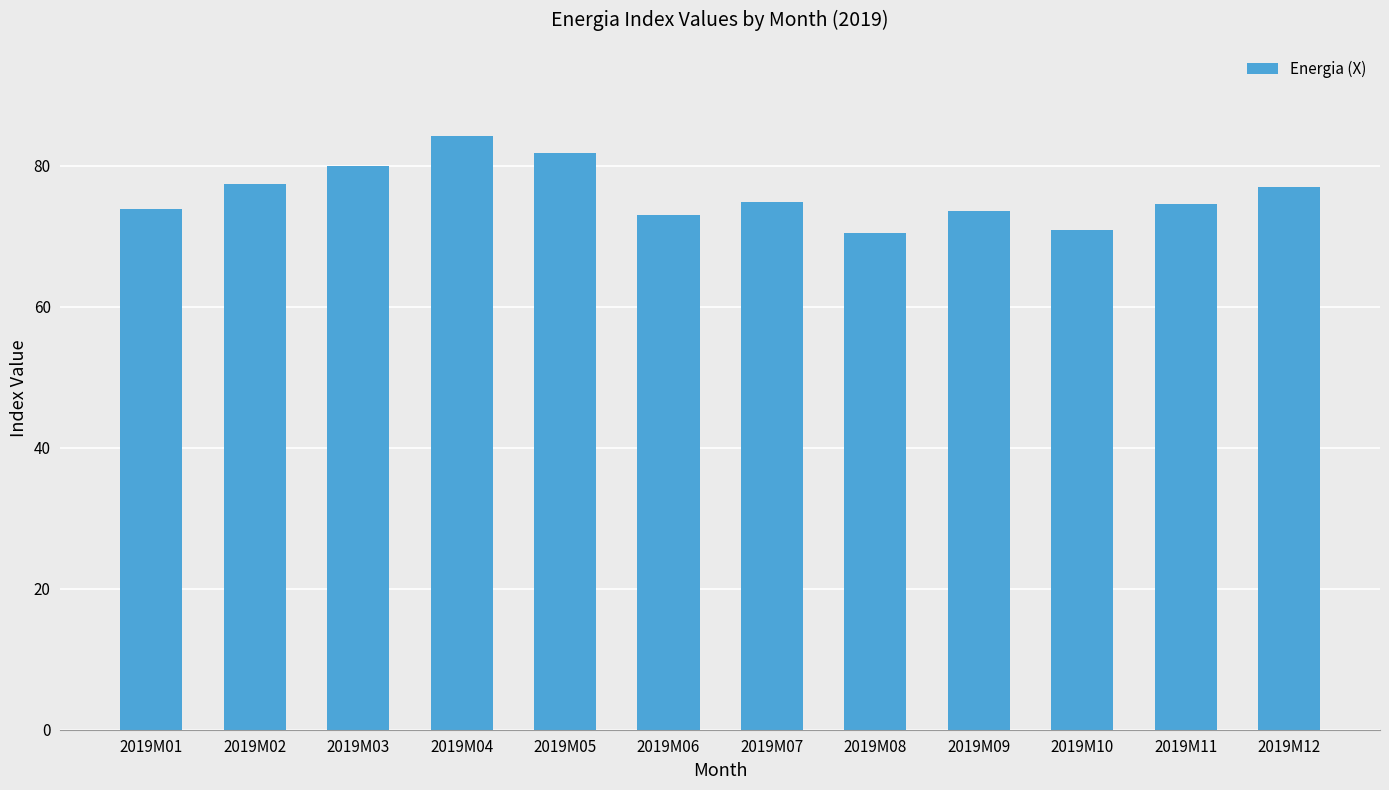

Is it true that the value at 2019M01 is 117.2?

False